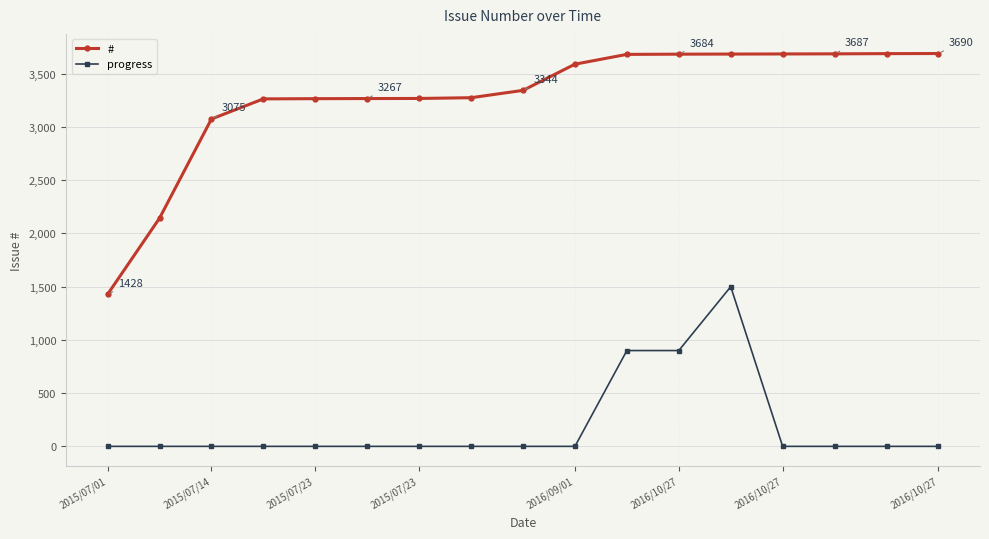

True or false: progress and # cross at least once.

False